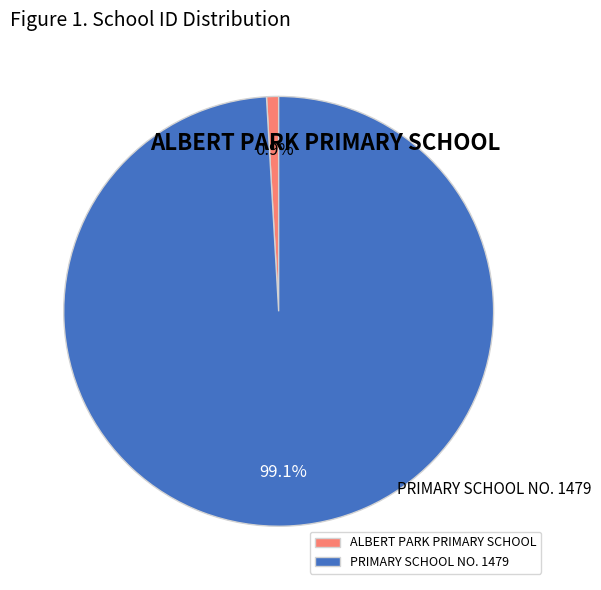

What percentage is the PRIMARY SCHOOL NO. 1479 slice, to the nearest percent?

99%